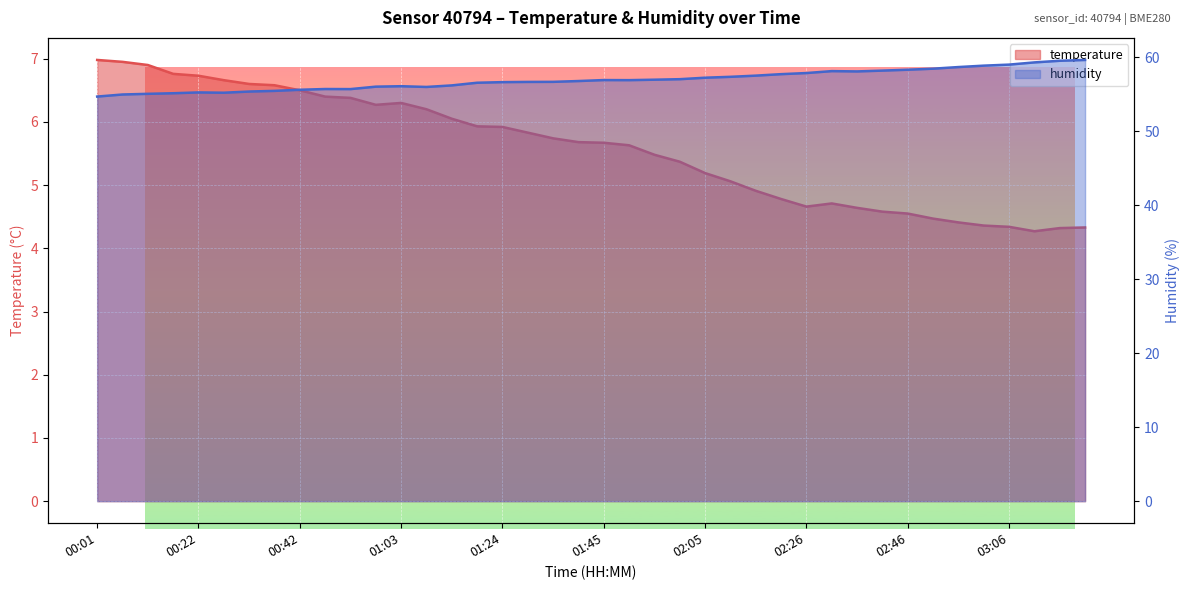

How many data points in temperature are less than 5?

14